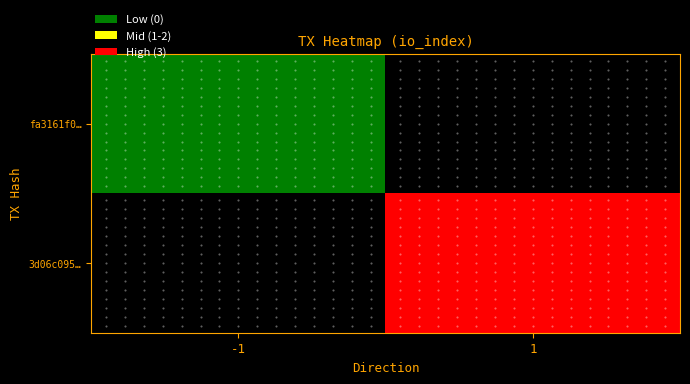

List the series in order of their overall mean, lowest first.

fa3161f0…, 3d06c095…